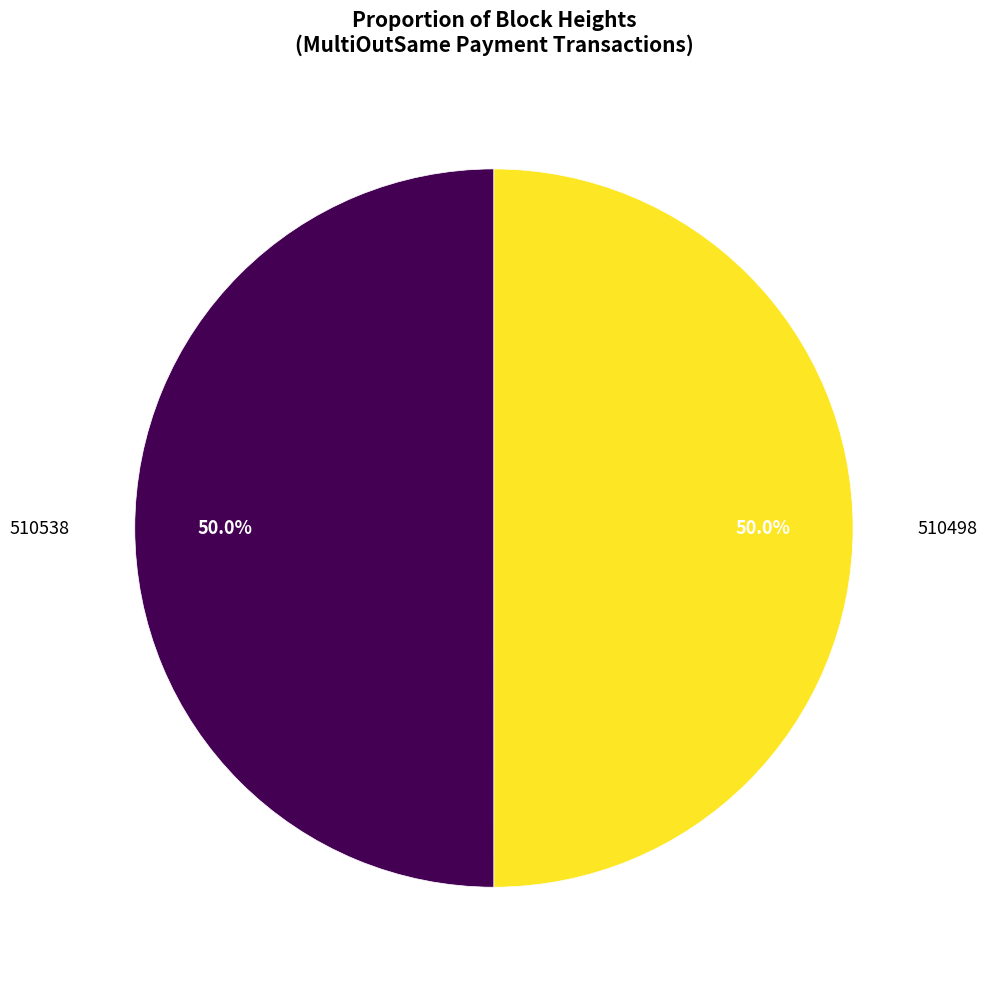

What is the total percentage of 510498 and 510538?

100.0%